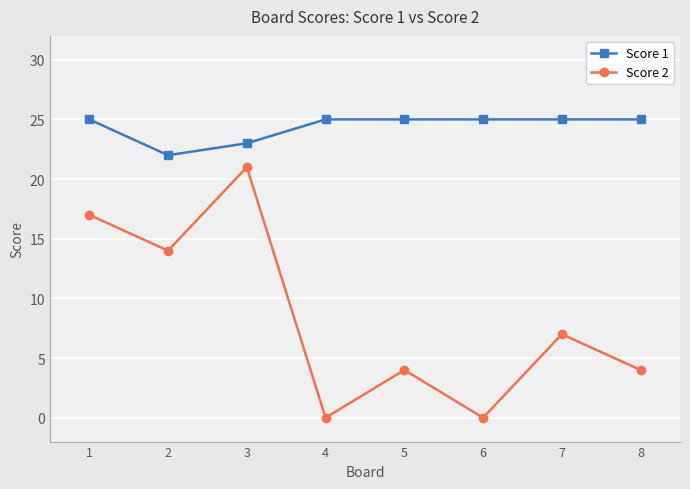

True or false: Score 2 and Score 1 cross at least once.

False